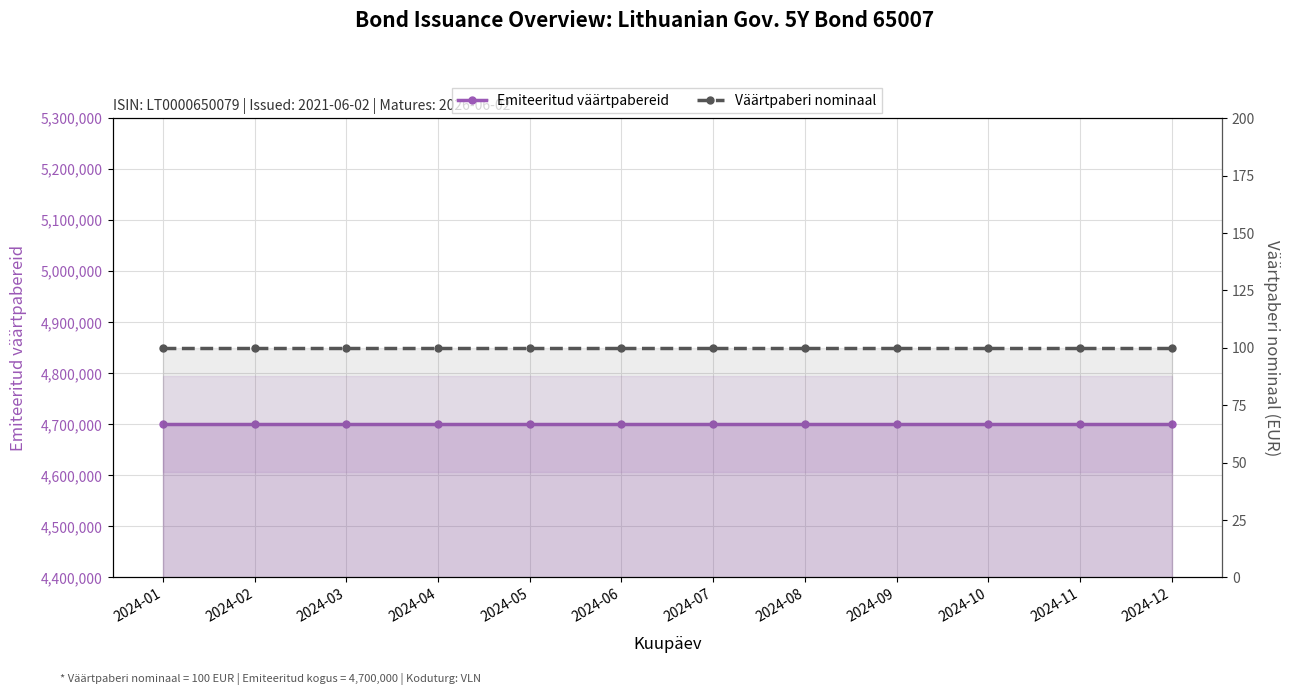

At 2024-10, list the series in order from largest to smallest.

Emiteeritud väärtpabereid, Väärtpaberi nominaal